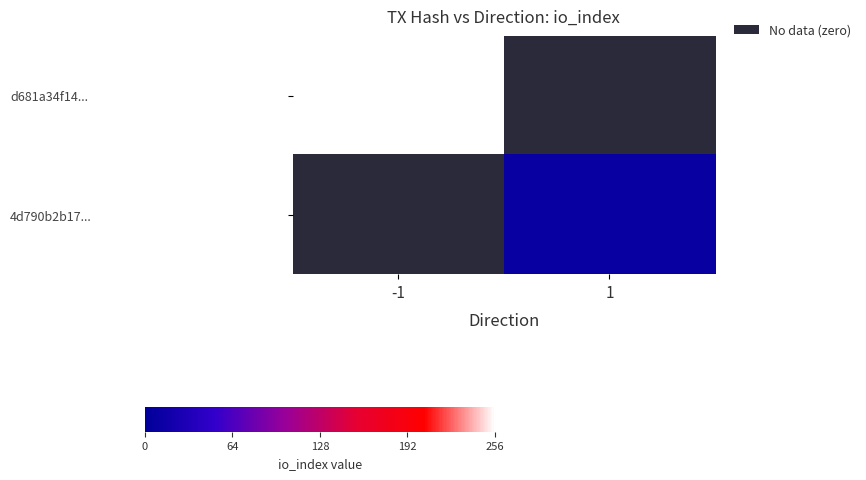

Rank the series at 1 from lowest to highest value.

d681a34f14..., 4d790b2b17...